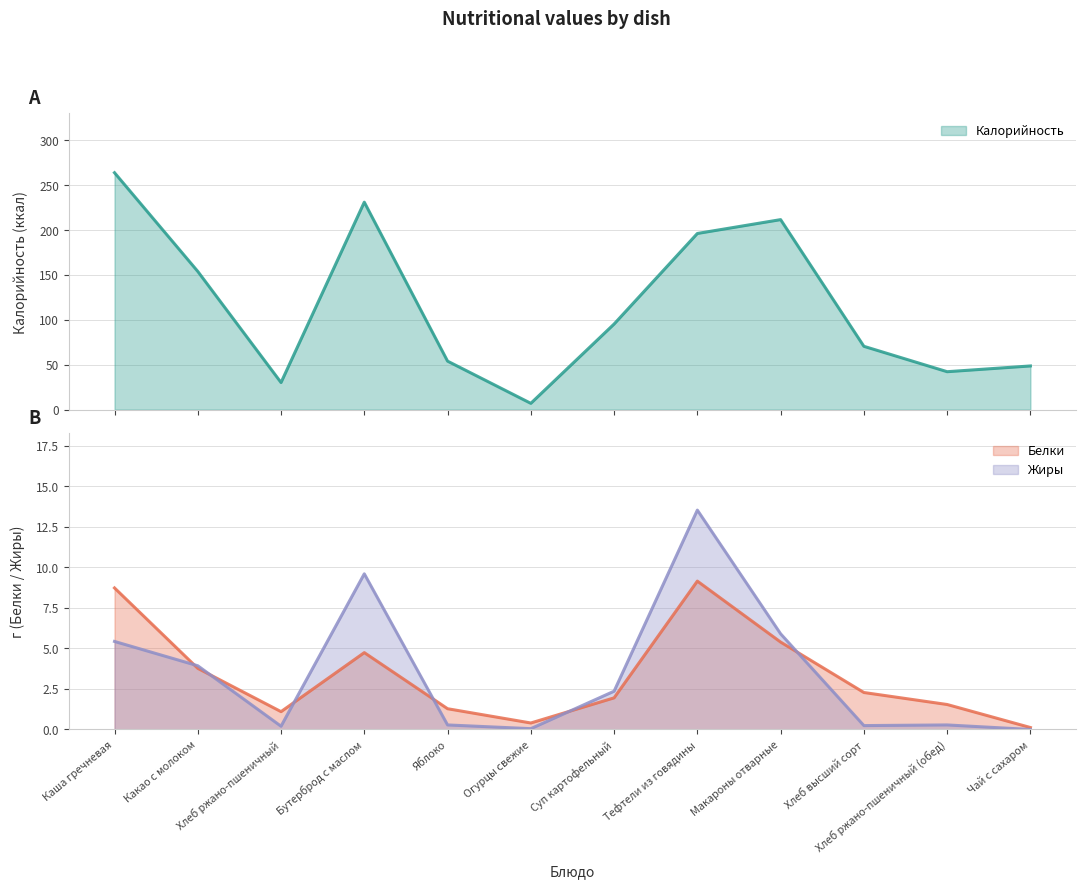

At how many categories does at least one series exceed 245?

1